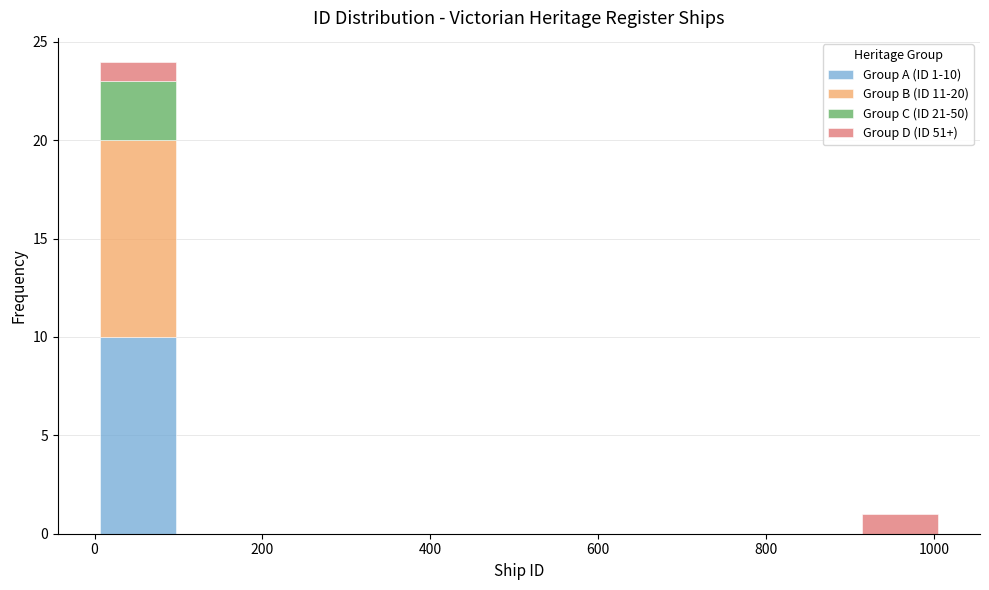

Which range on the x-axis has the tallest stacked bar (by total height)?

0 to 100